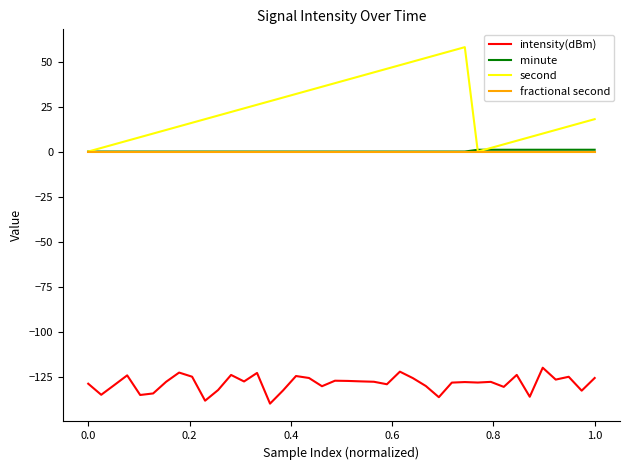

True or false: intensity(dBm) and second intersect in this chart.

False